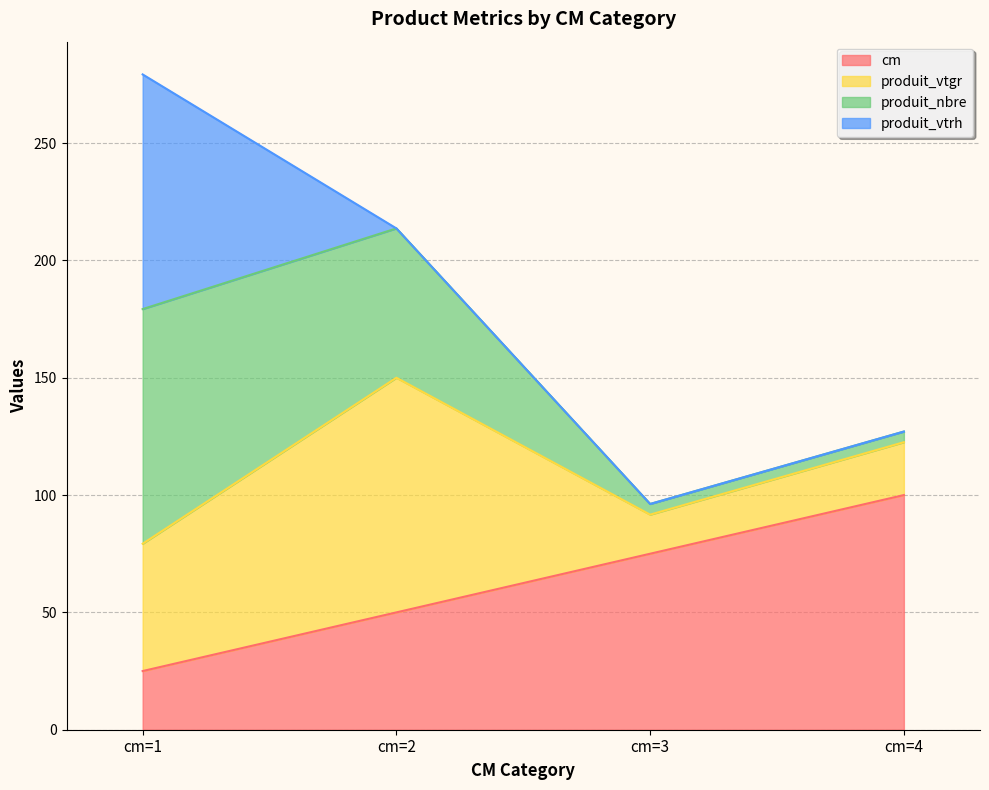

Between cm=3 and cm=1, which is larger?

cm=3